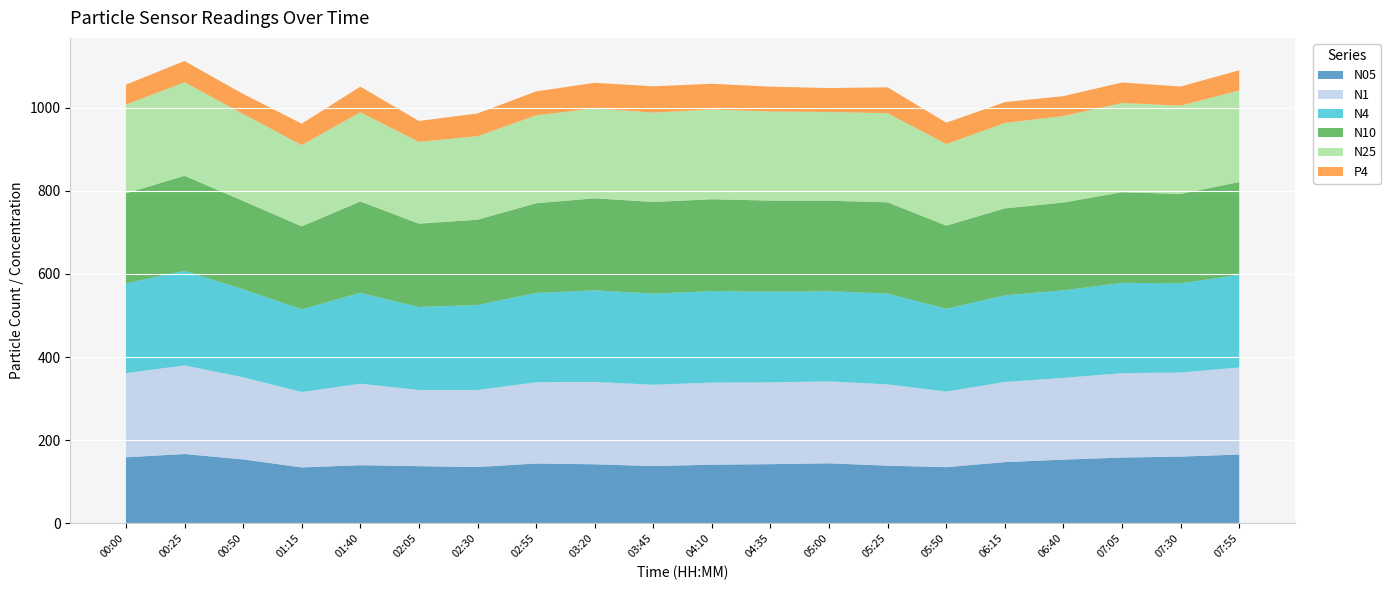

Reading left to right, transcribe all the data shown in this chart.

N05: 158.9	166.8	153.8	134.6	139.9	137.6	135.5	144.0	142.1	137.8	141.1	142.4	144.4	138.7	135.1	147.3	153.3	158.3	160.6	165.5
N1: 202.4	213.1	197.6	181.4	196.1	183.2	185.3	195.4	198.1	195.6	197.5	196.8	196.9	195.5	181.9	192.8	196.7	203.0	202.2	209.4
N4: 215.9	227.7	211.7	198.8	218.6	199.6	204.3	214.8	220.3	219.2	219.9	218.1	216.9	218.4	199.2	208.3	210.5	217.2	214.5	222.7
N10: 216.5	228.3	212.3	199.5	219.5	200.4	205.1	215.7	221.3	220.2	220.9	219.0	217.8	219.4	199.9	209.0	211.2	217.8	215.0	223.3
N25: 213.5	225.1	209.2	195.7	214.6	196.8	200.9	211.4	216.4	215.0	216.0	214.3	213.4	214.4	196.1	205.6	208.1	214.7	212.3	220.3
P4: 47.9	51.0	48.2	51.4	61.6	50.2	54.6	57.6	61.4	63.3	61.8	59.7	57.6	62.2	51.4	50.1	47.8	49.2	46.0	48.4